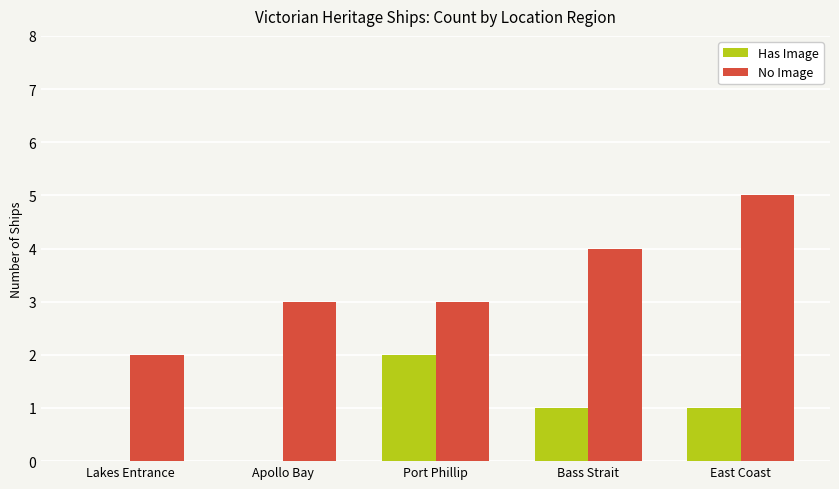

Where does the Has Image series first go above 1?

Port Phillip